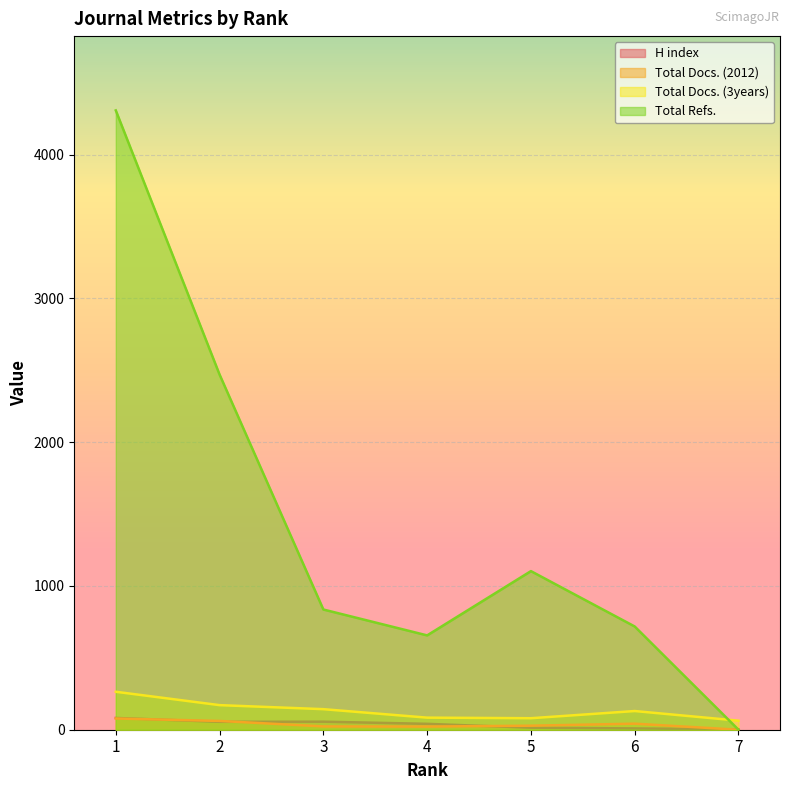

Reading left to right, extract all data points from this chart.

H index: 1=82	2=55	3=56	4=41	5=14	6=9	7=2
Total Docs. (2012): 1=78	2=61	3=23	4=22	5=28	6=42	7=0
Total Docs. (3years): 1=264	2=171	3=143	4=84	5=80	6=130	7=63
Total Refs.: 1=4307	2=2470	3=836	4=656	5=1103	6=718	7=0